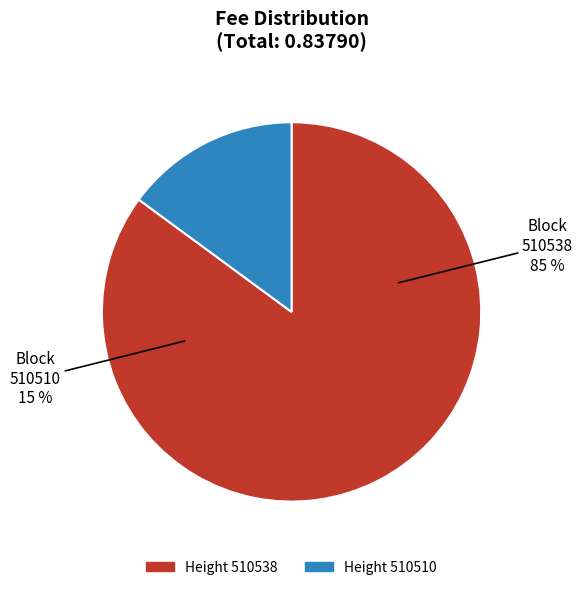

The 510510 slice represents 27% of the pie. True or false?

False